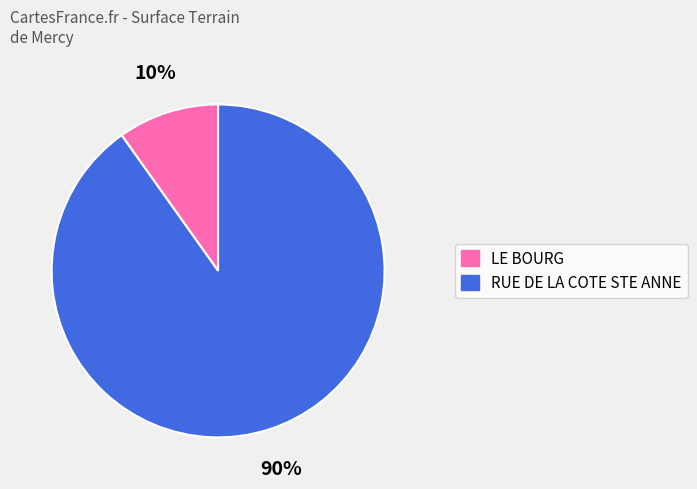

What percentage is the RUE DE LA COTE STE ANNE slice, to the nearest percent?

90%